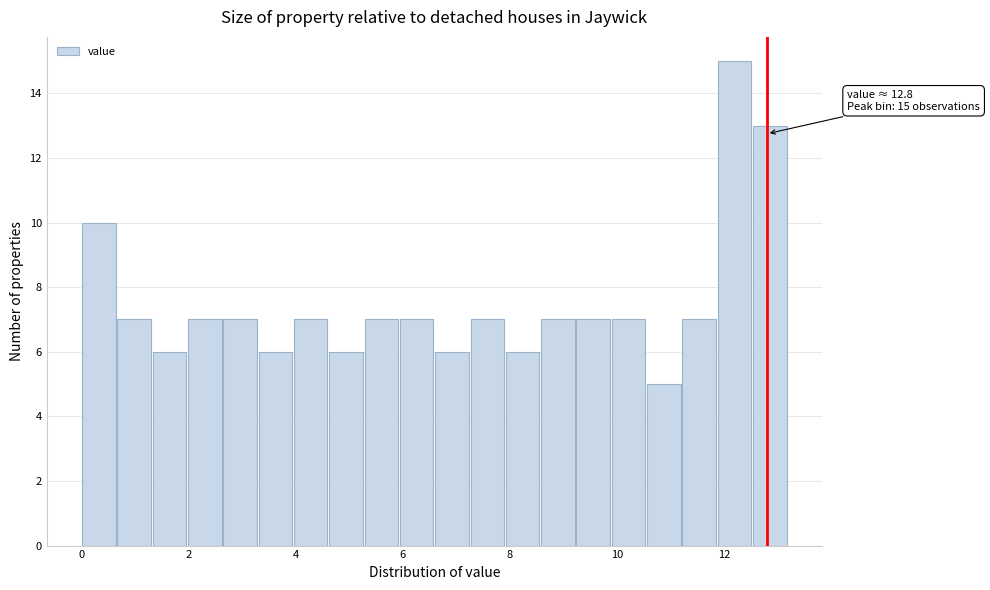

Around what value on the x-axis is the tallest bar? Give the approximate position of its centre, as read against the axis.

12.2